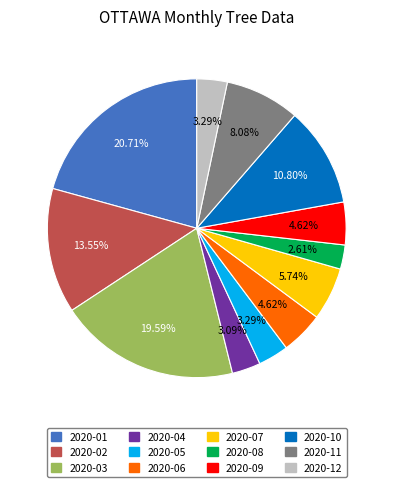

Is 2020-01 the majority of the pie?

No